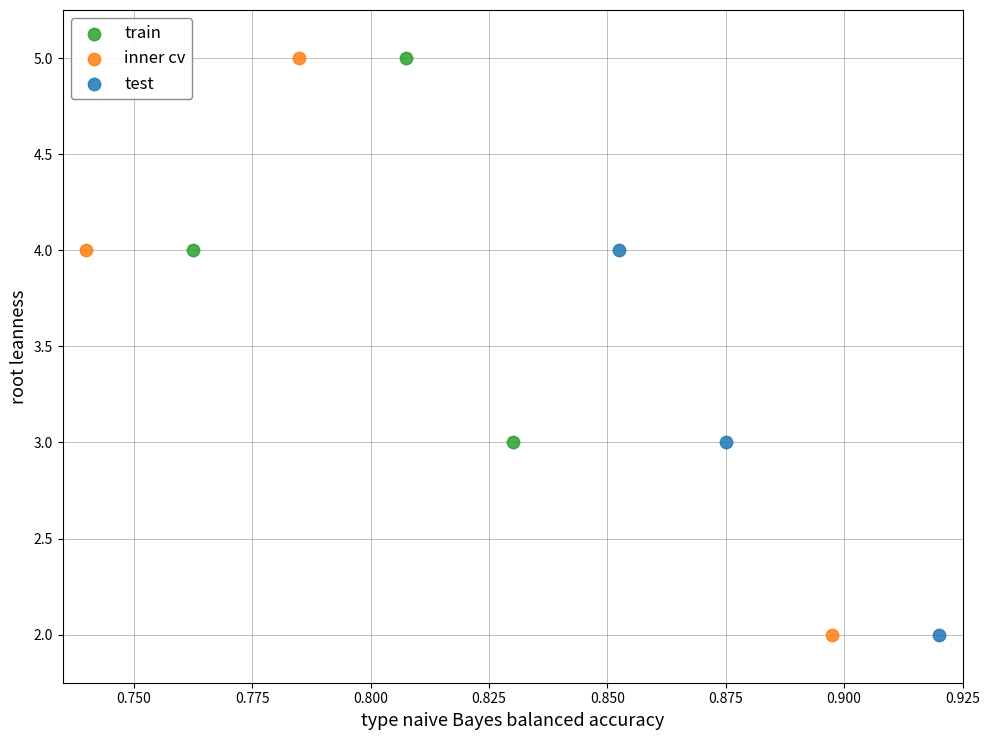

Which series has the largest Y range (max minus min)?

inner cv